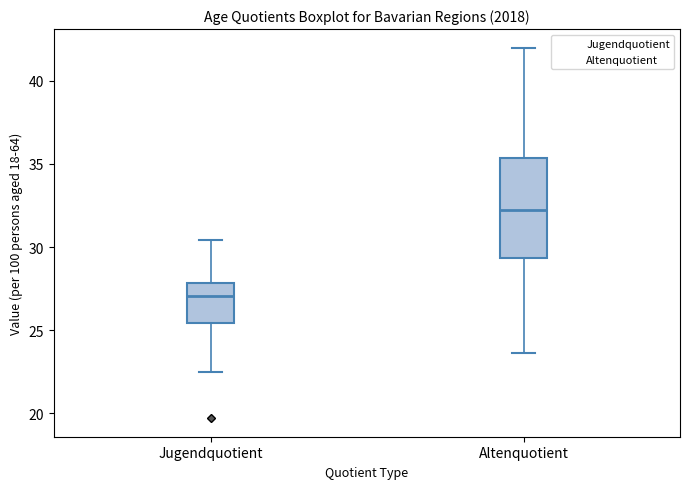

Reading left to right, transcribe this box plot: for each box, give where its median line is, the range the box spans, and where its two whiskers end, as read against the y-axis. The values are not printed on the chart, so give them approximately, as read against the axis.

Jugendquotient: median 27.0, box 25.5 to 28.0, whiskers 22.5 to 30.5
Altenquotient: median 32.0, box 29.5 to 35.5, whiskers 23.5 to 42.0